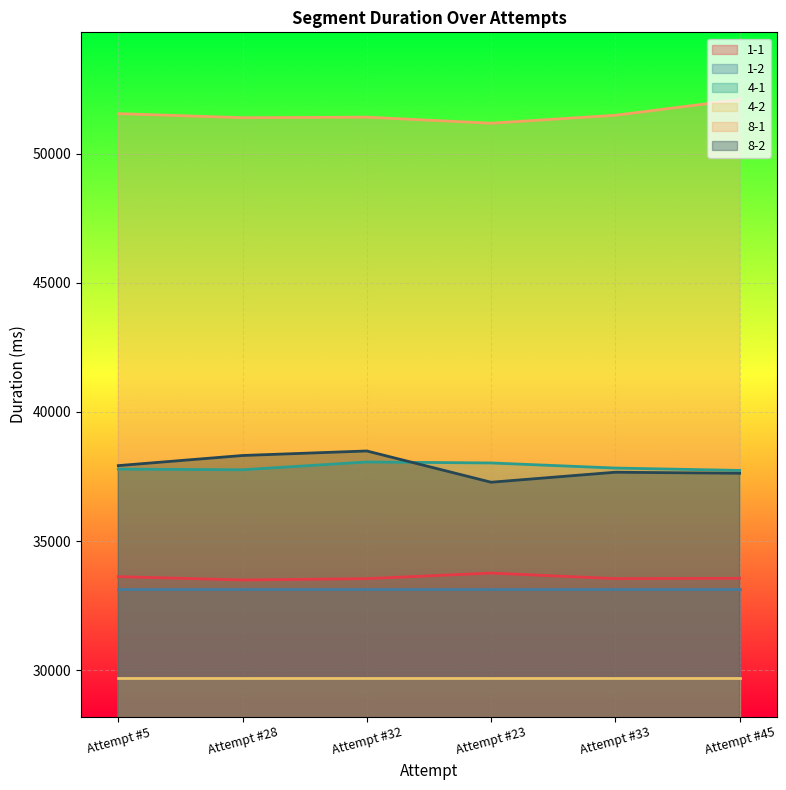

The 1-1 series shows 33545 at Attempt #32. True or false?

True